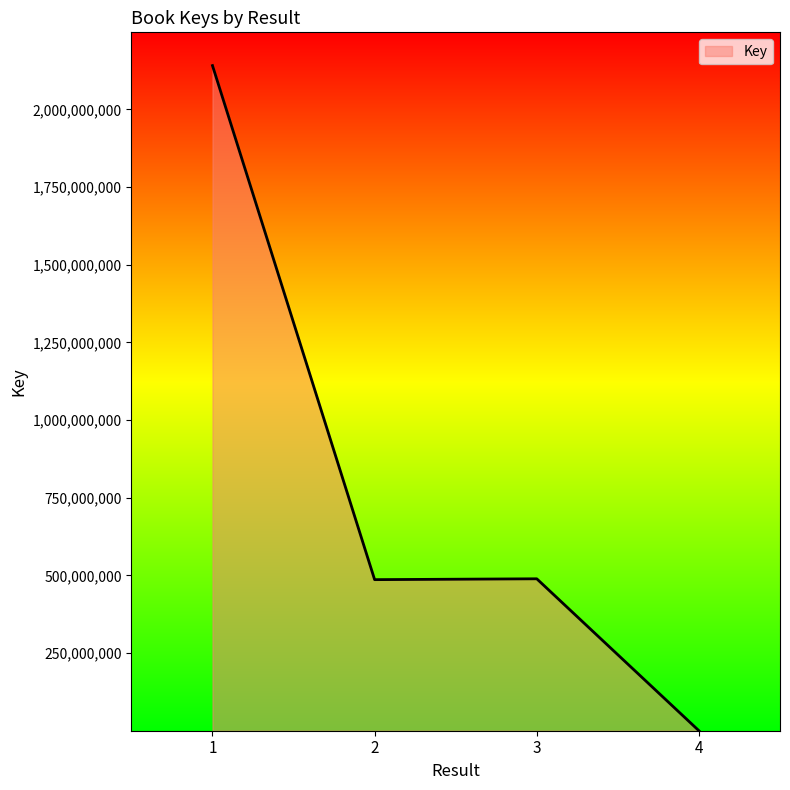

True or false: there are more than 1 points higher than both neighbors.

False